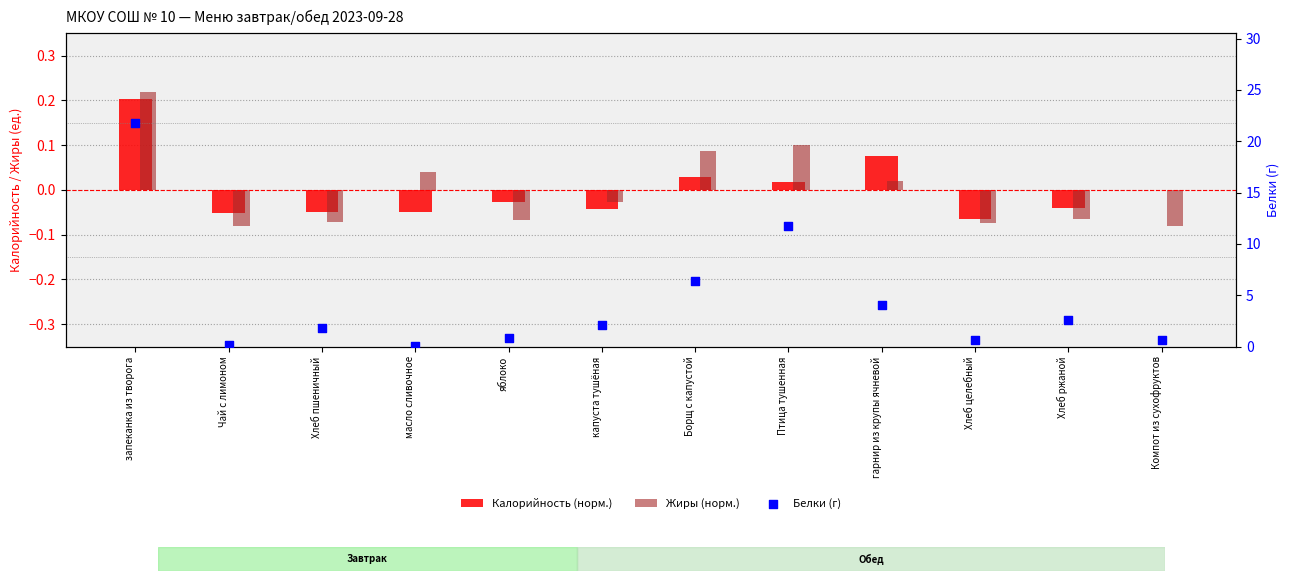

At how many categories does at least one series exceed 4?

4